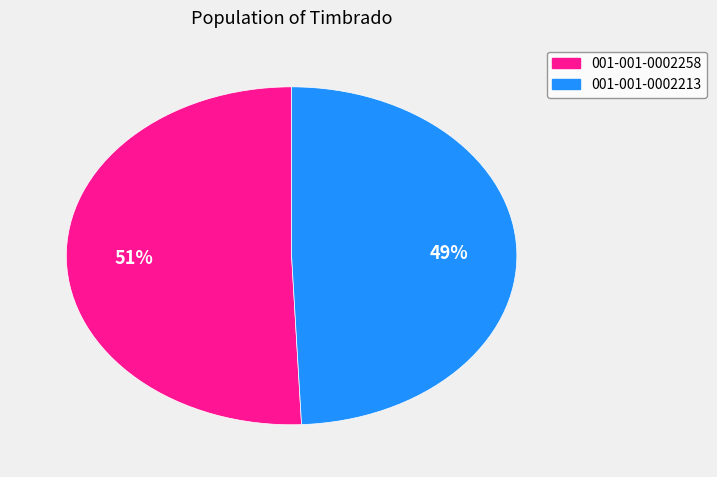

To the nearest percent, what percentage of the pie is 001-001-0002213?

49%